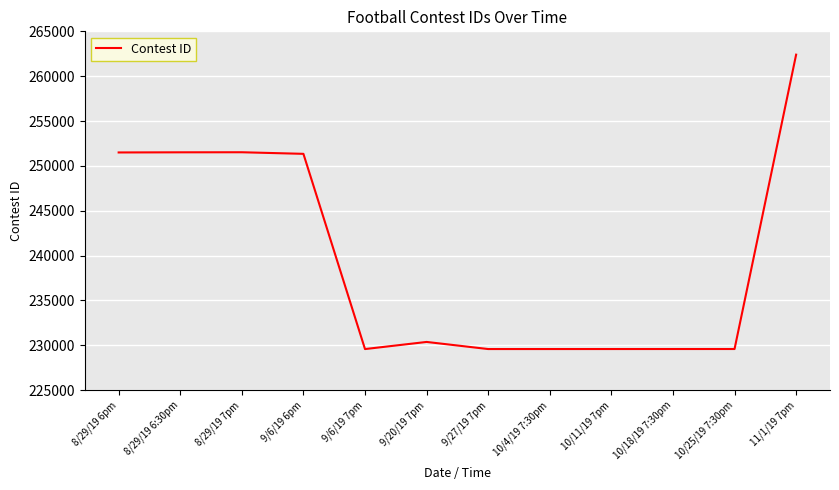

What is the difference between the values at 9/20/19 7pm and 9/6/19 7pm?

794